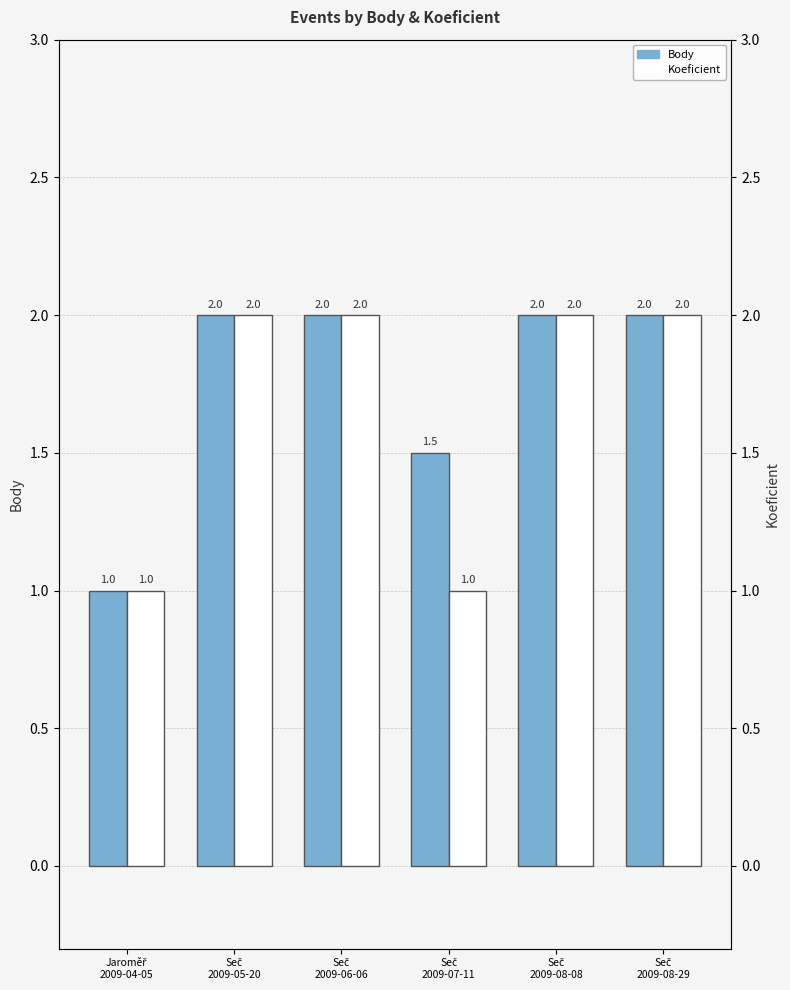

At Seč
2009-08-08, list the series in order from largest to smallest.

Body, Koeficient